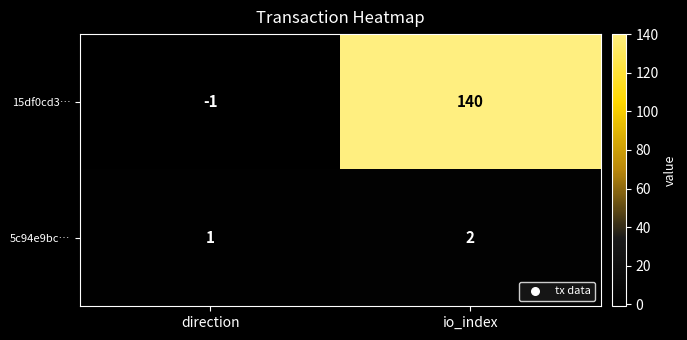

At how many categories does at least one series exceed 43?

1